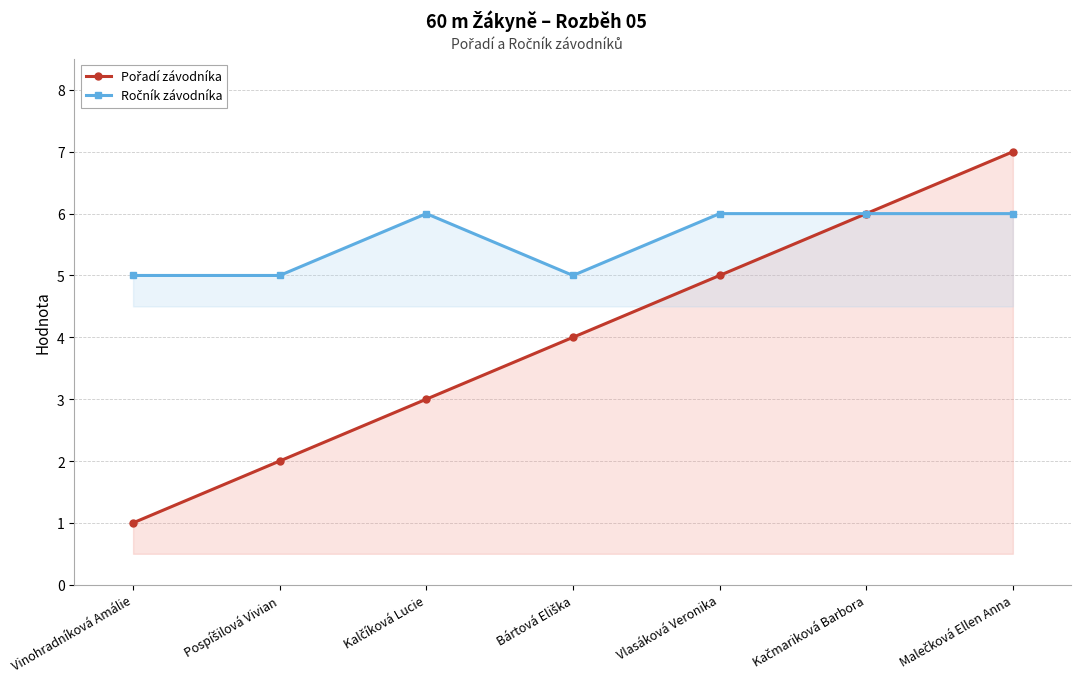

How many Pořadí závodníka values are between 2 and 6?

5